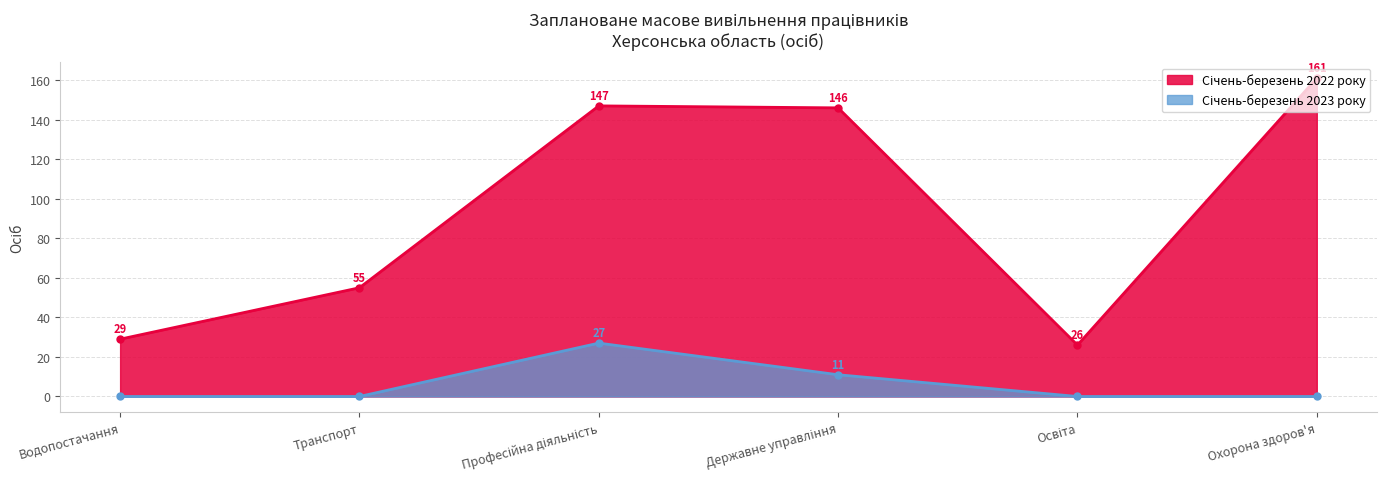

What is the label of the 5th point from the right?

Транспорт